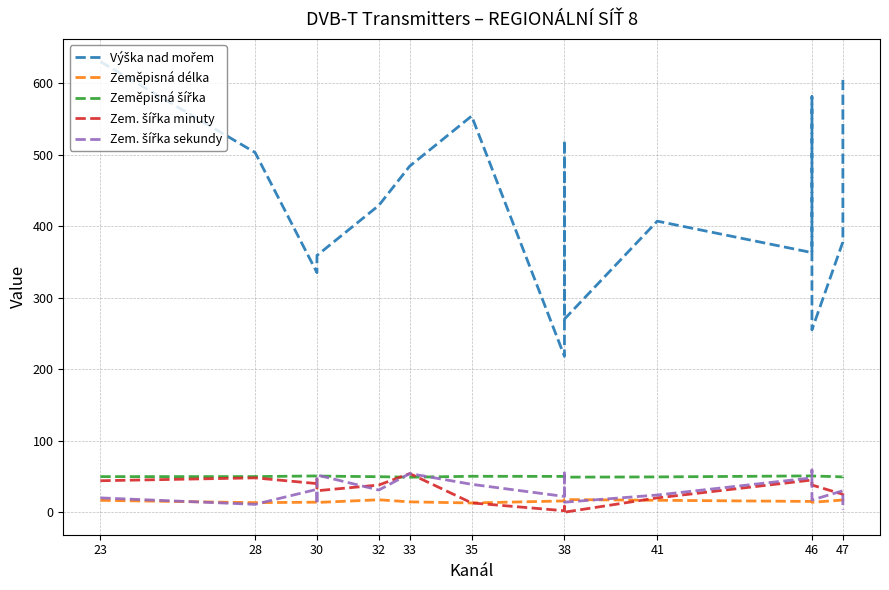

How many values in the Zem. šířka sekundy series exceed 31?

8